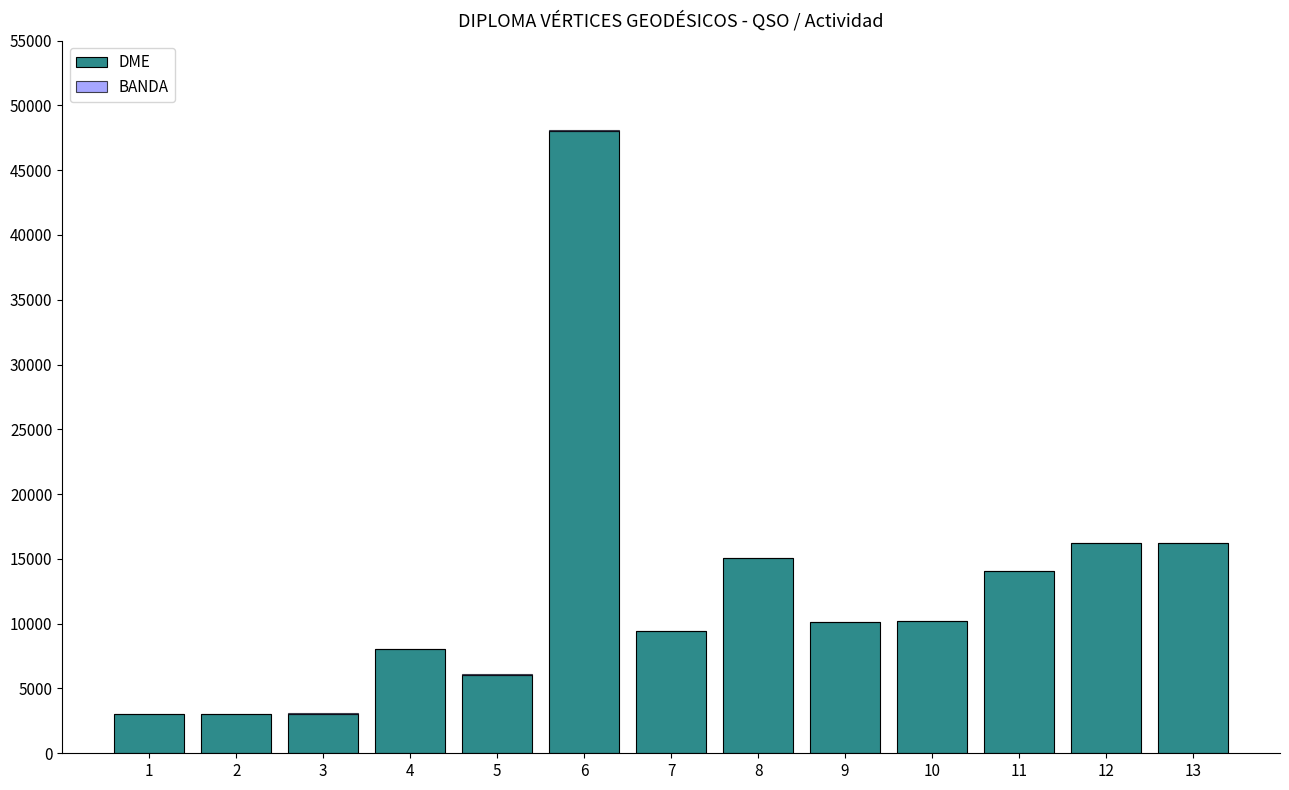

The value of DME at 8 is 21247. True or false?

False